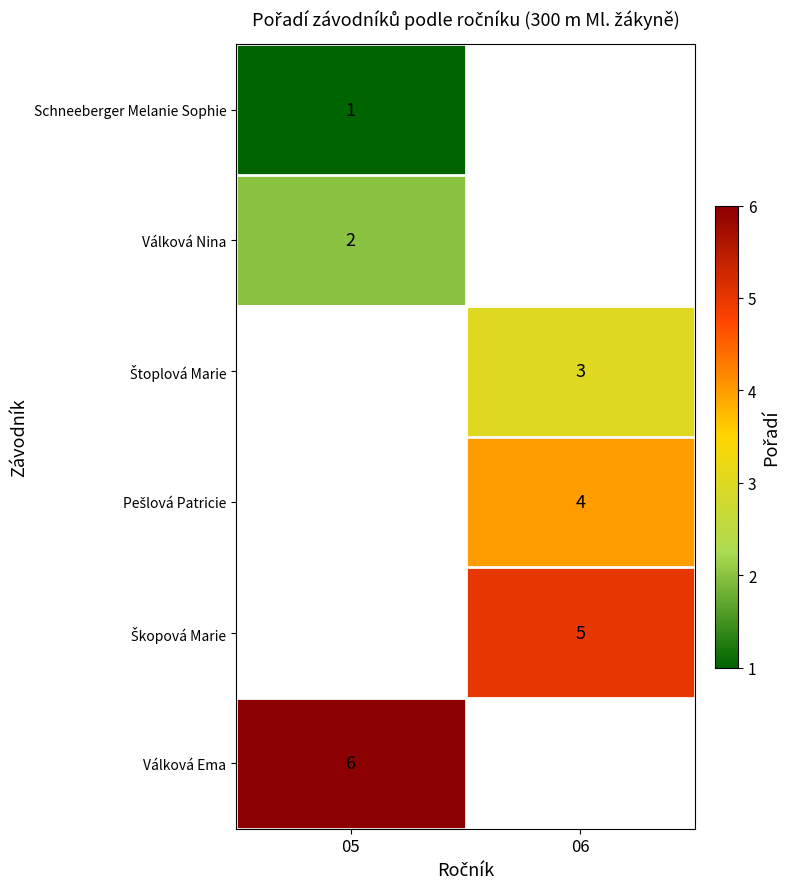

Is it true that Schneeberger Melanie Sophie equals 1 at 05?

True